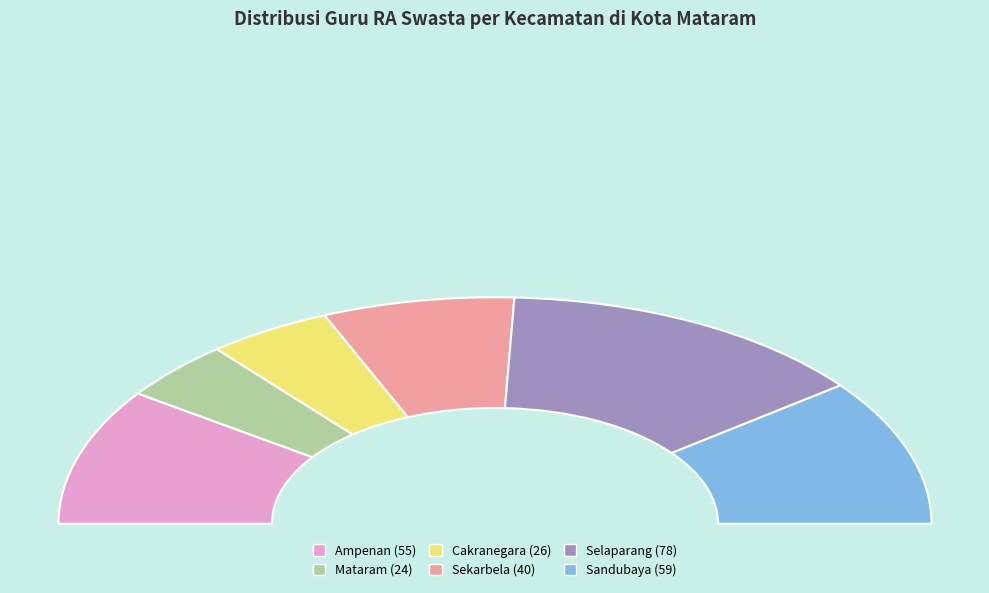

Rank the categories by value from highest to lowest.

Selaparang, Sandubaya, Ampenan, Sekarbela, Cakranegara, Mataram